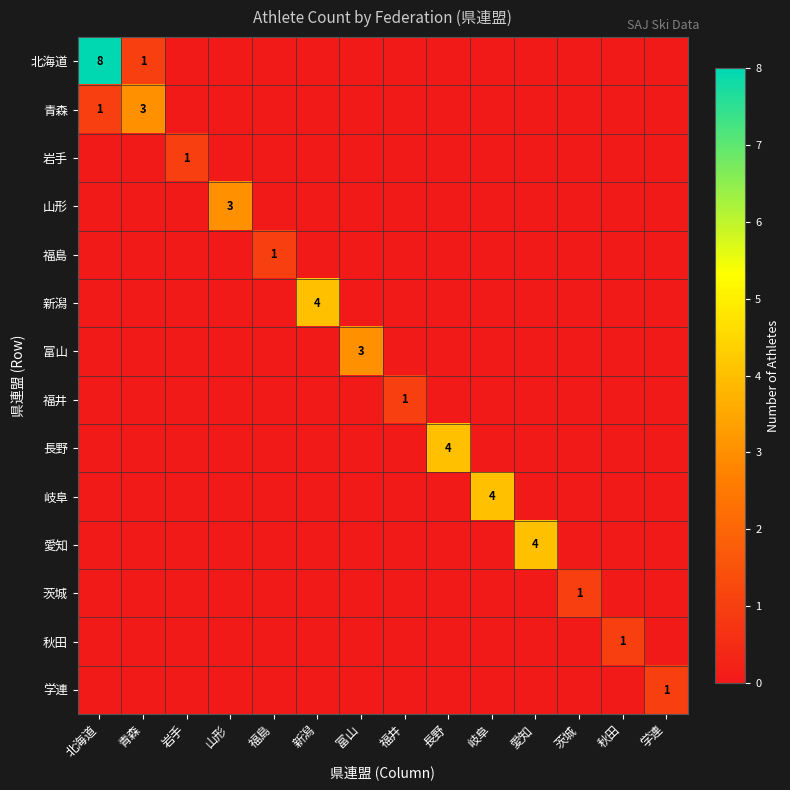

What is the total value across all series at 青森?

4